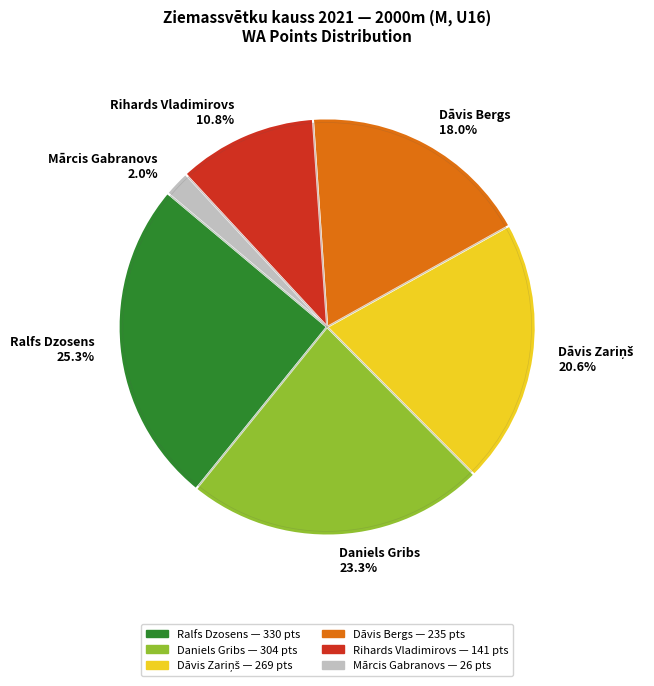

To the nearest percent, what is the difference between the Rihards Vladimirovs and Mārcis Gabranovs slice percentages?

9%